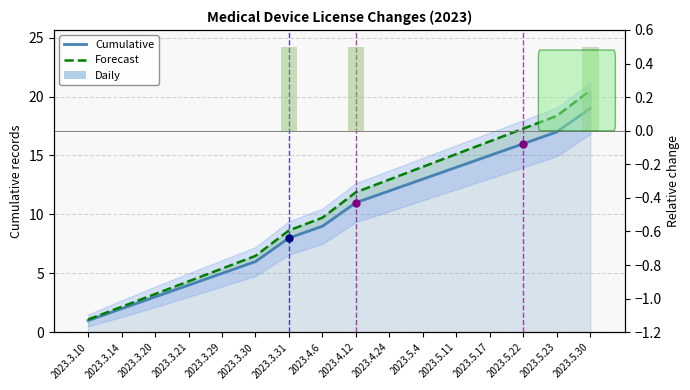

What is the sum of the Cumulative values at 2023.4.12 and 2023.3.30?

17.0